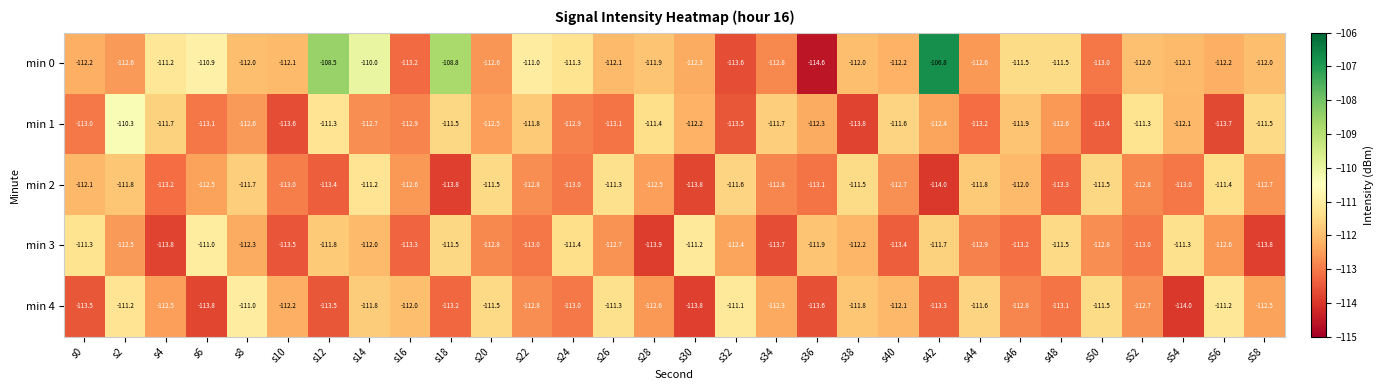

What is the total value across all series at s22?

-561.4